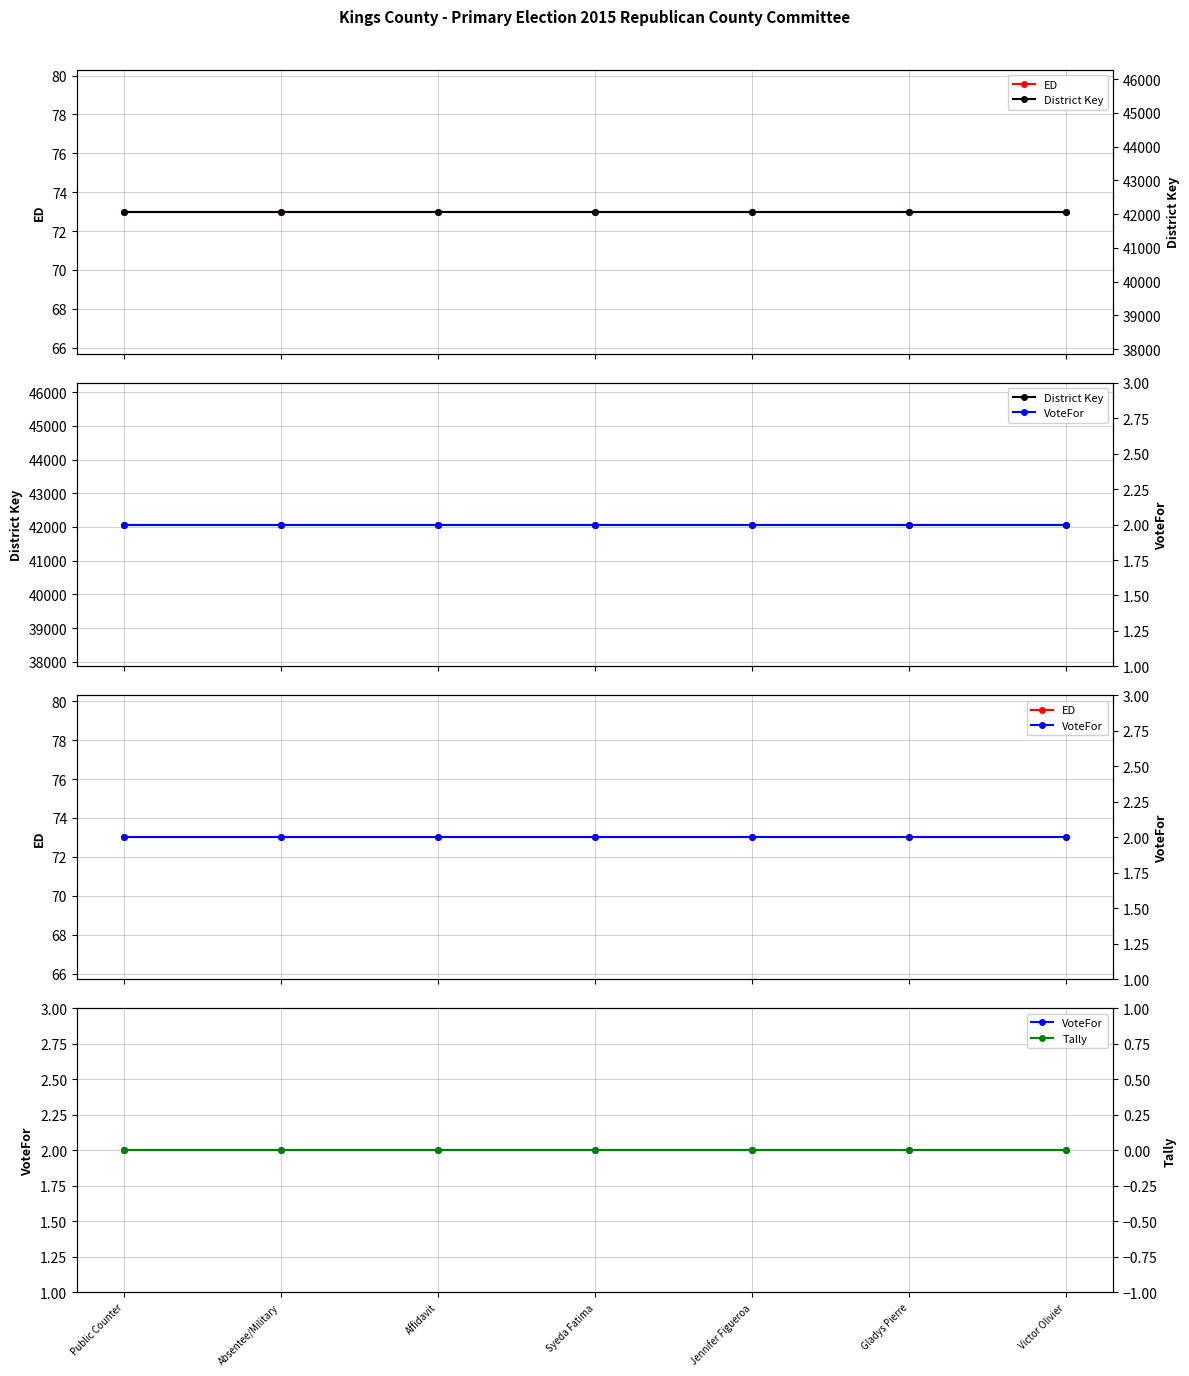

Which series changed the most between Affidavit and Syeda Fatima?

ED